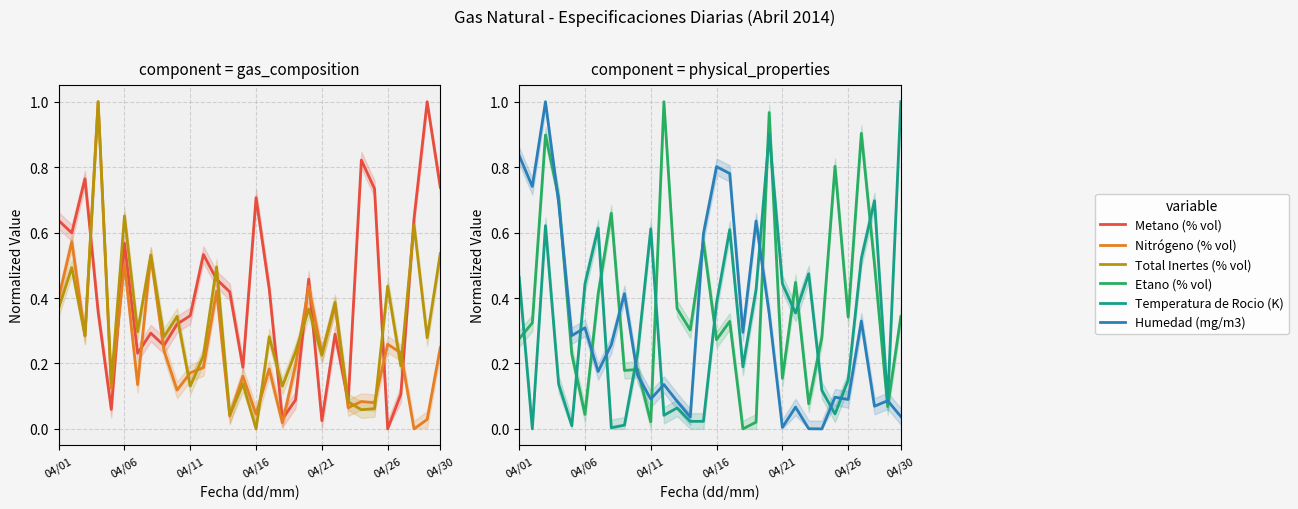

At which label does Humedad (mg/m3) reach its minimum?

23